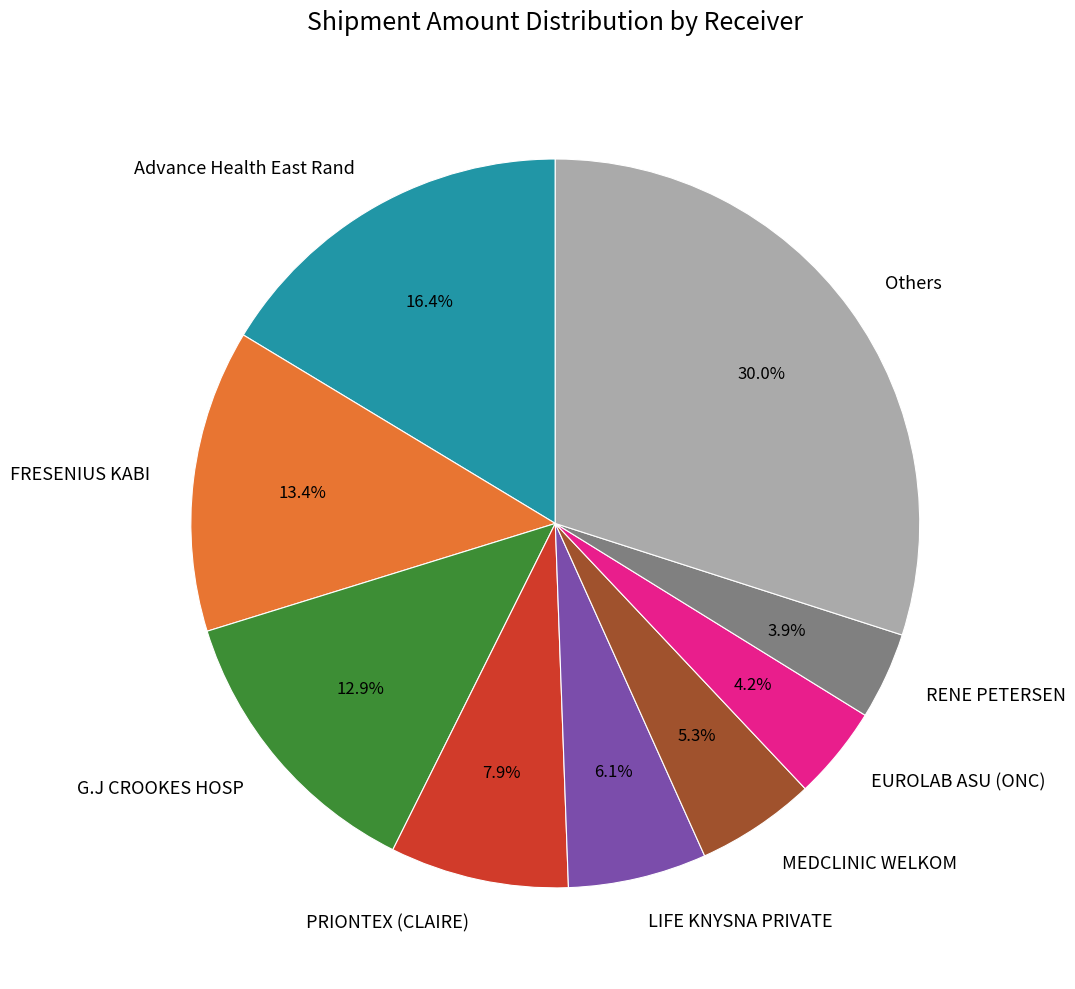

Approximately how many times larger is the value at Others compared to PRIONTEX (CLAIRE)?

3.8